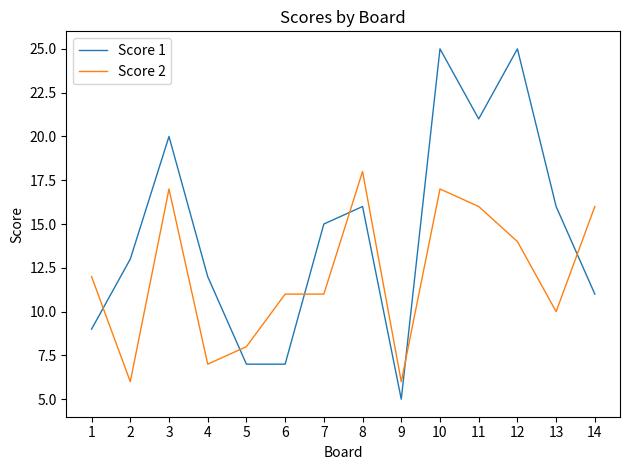

What is the minimum value shown in the chart?

5